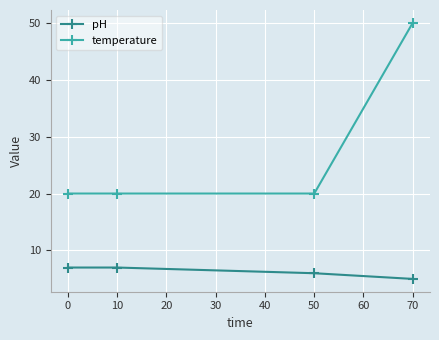

What is the value of the temperature point at the 2nd from the left?

20